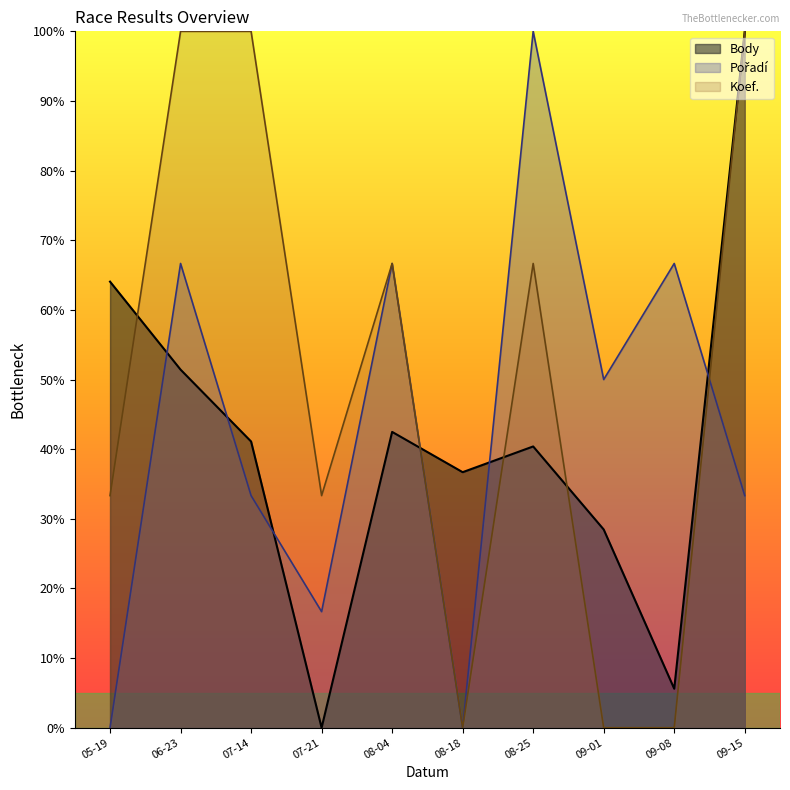

At how many categories does at least one series exceed 93?

4